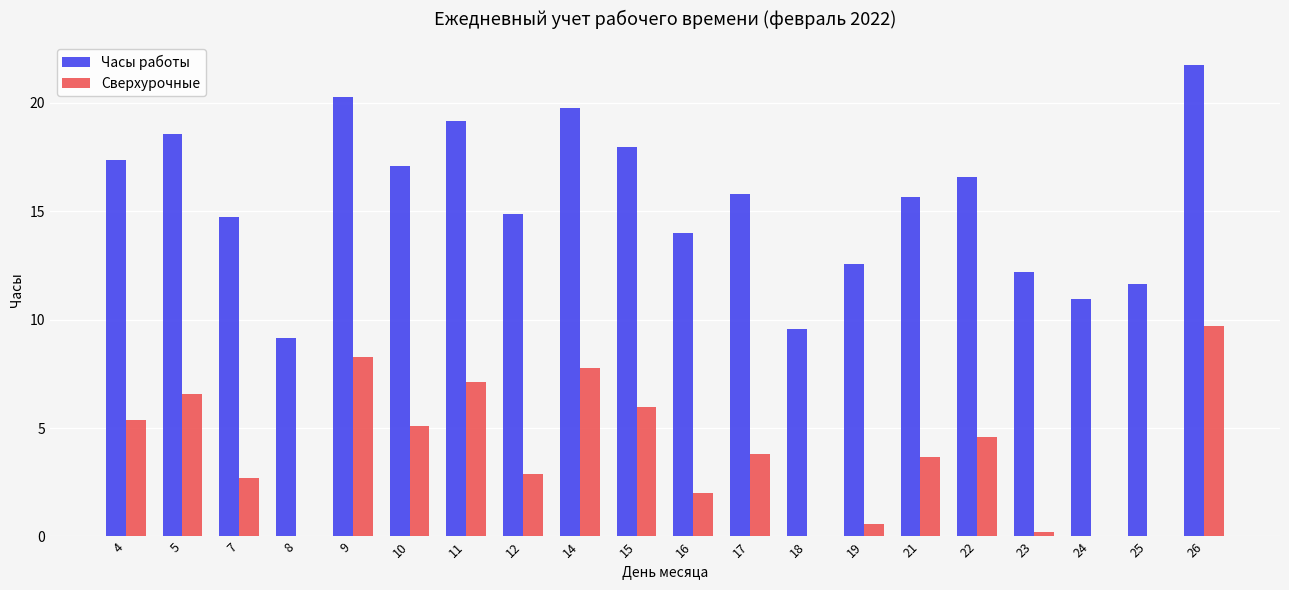

Is the value of Часы работы at 16 greater than the value of Сверхурочные at 11?

Yes